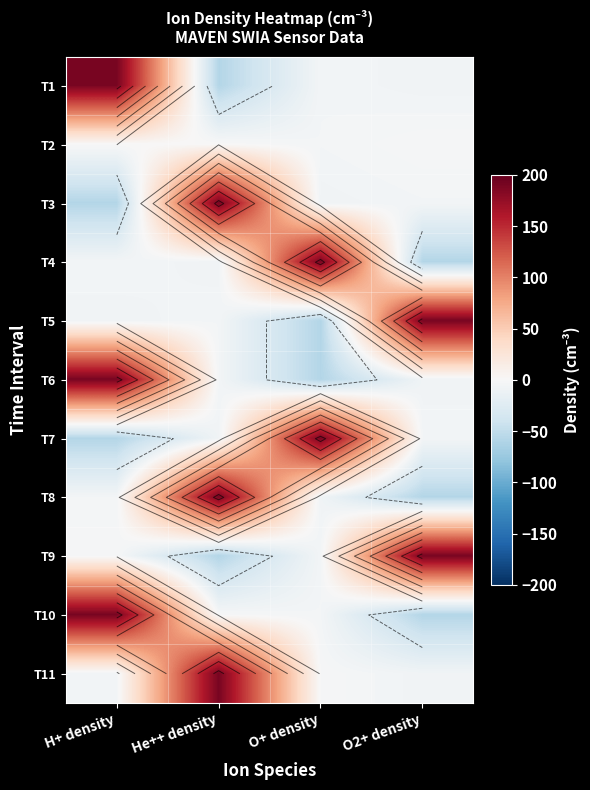

How many series are shown in this chart?

11